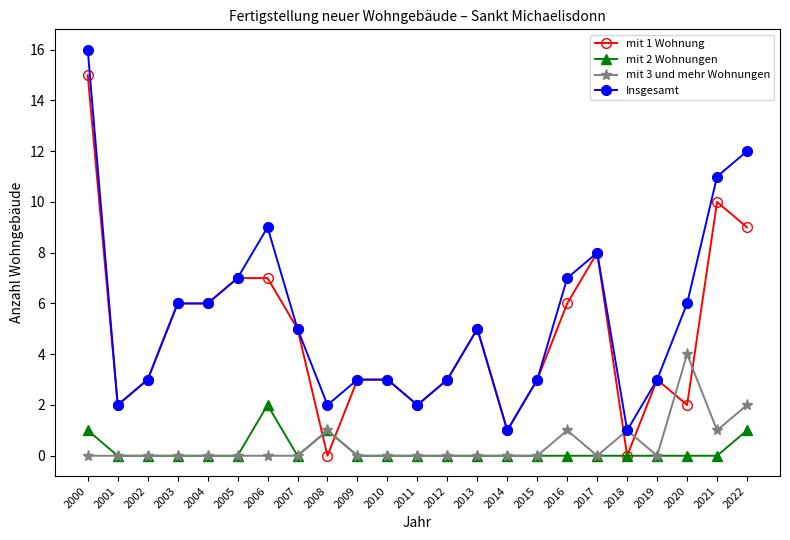

At which label does mit 3 und mehr Wohnungen reach its peak?

2020